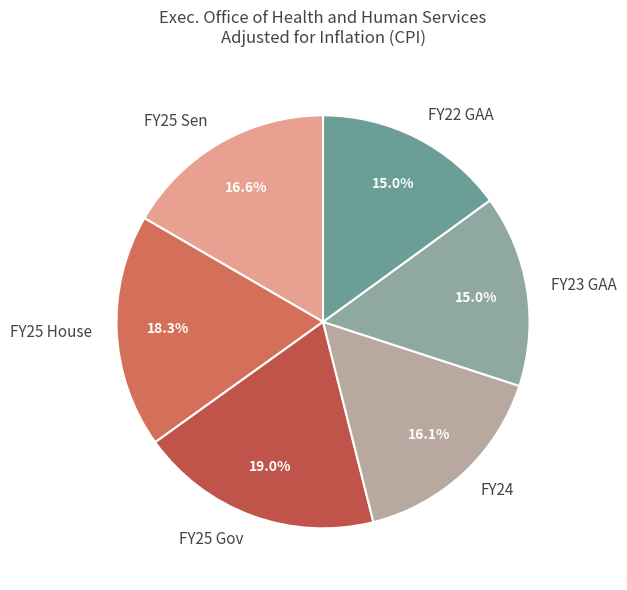

What is the largest slice in the pie chart?

FY25 Gov